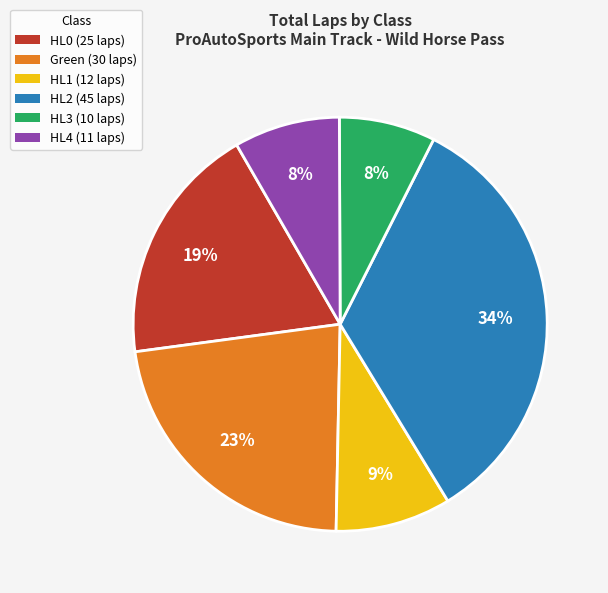

Is there any slice that represents more than half of the pie?

No